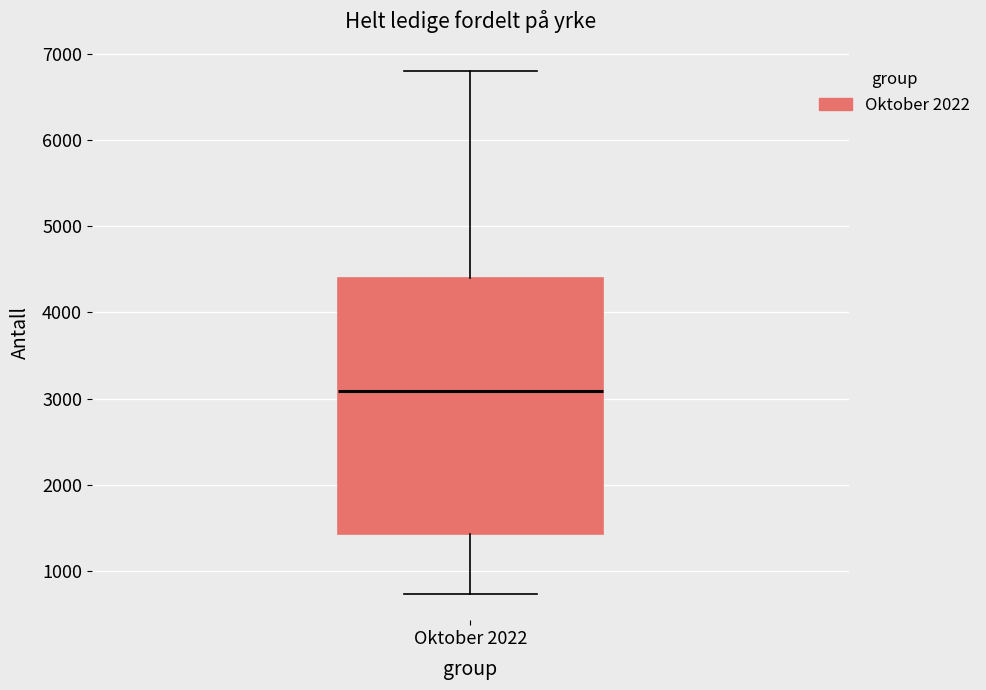

Transcribe this box plot: give where the median line is, the range the box spans, and where the two whiskers end, as read against the y-axis. The values are not printed on the chart, so give them approximately, as read against the axis.

median 3100, box 1400 to 4400, whiskers 700 to 6800